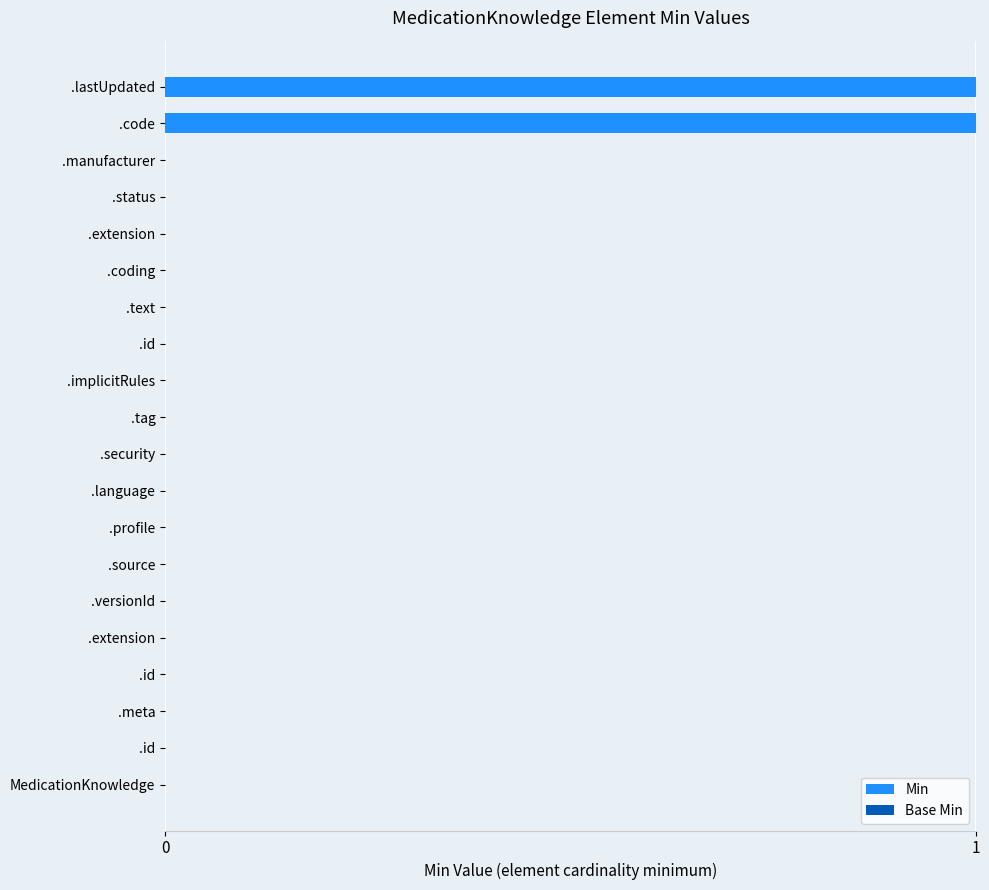

How many data points does each series have?

20